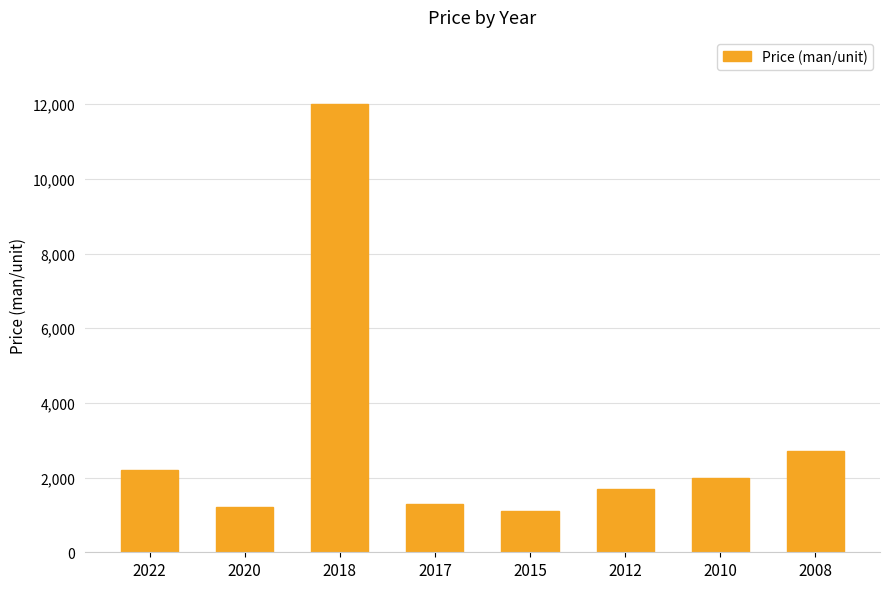

Are the bars grouped side by side (vs. stacked)?

No